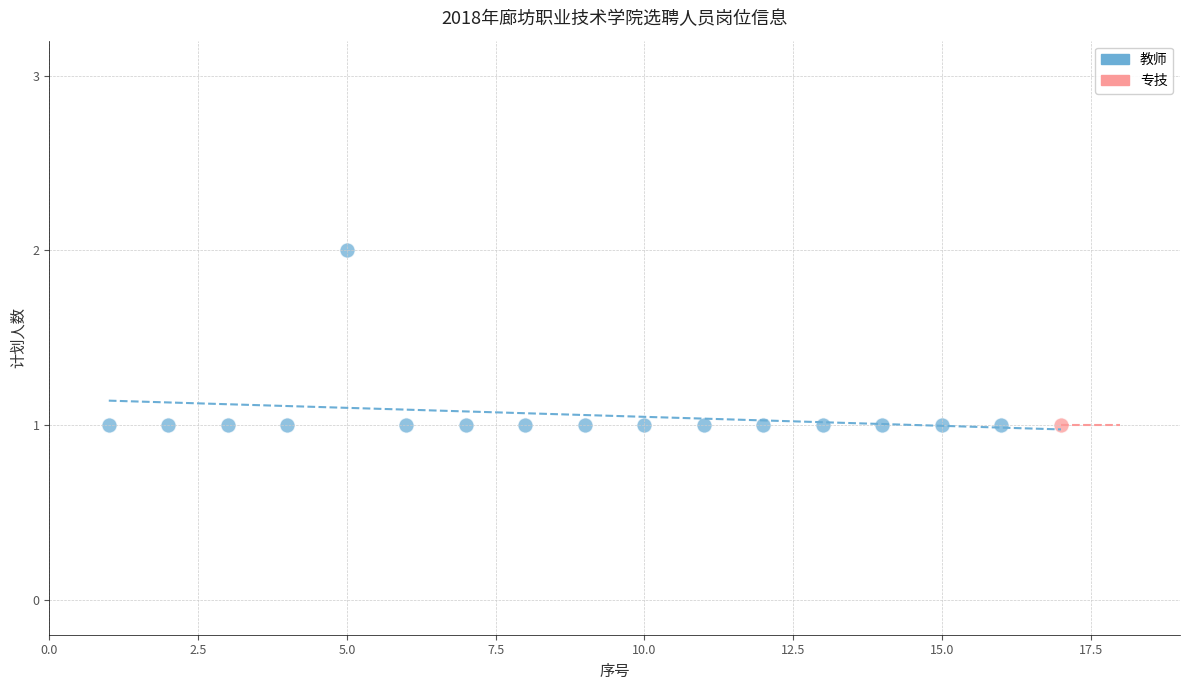

What are all the series names shown in the legend?

教师, 专技